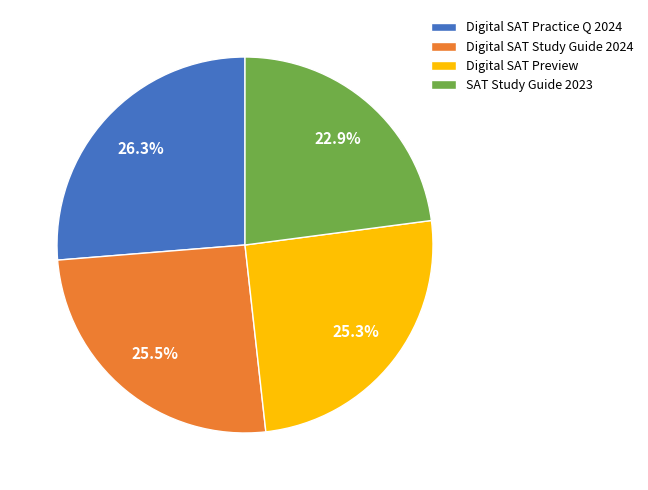

Which slice is the largest?

Digital SAT Practice Q 2024